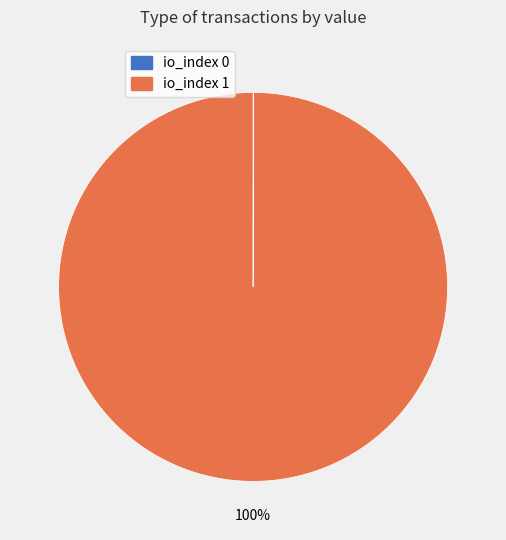

Is there any slice that represents more than half of the pie?

Yes